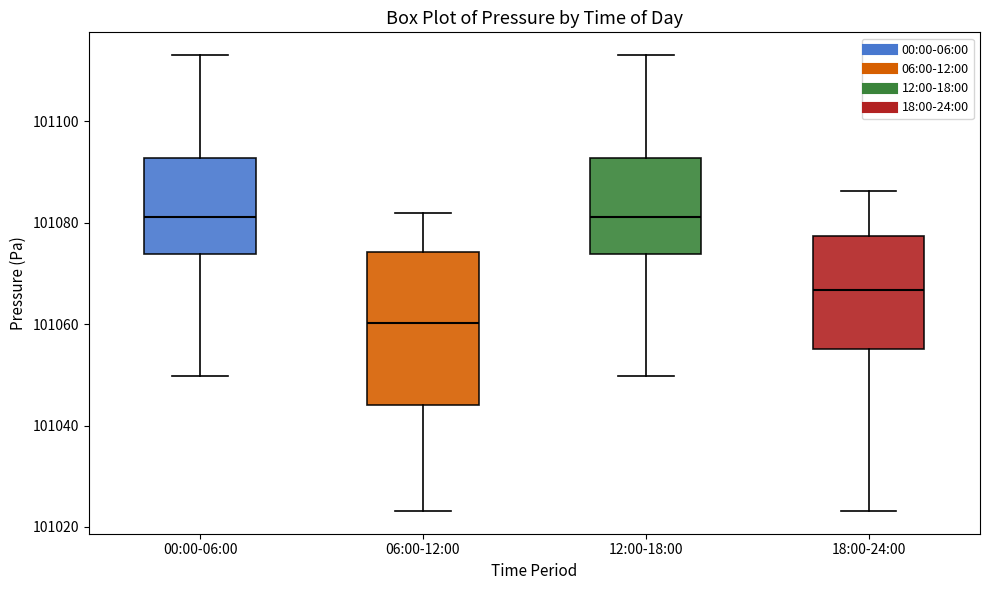

Where does the median line of the box for 12:00-18:00 sit on the y-axis? The values are not printed on the chart, so give them approximately, as read against the axis.

101082